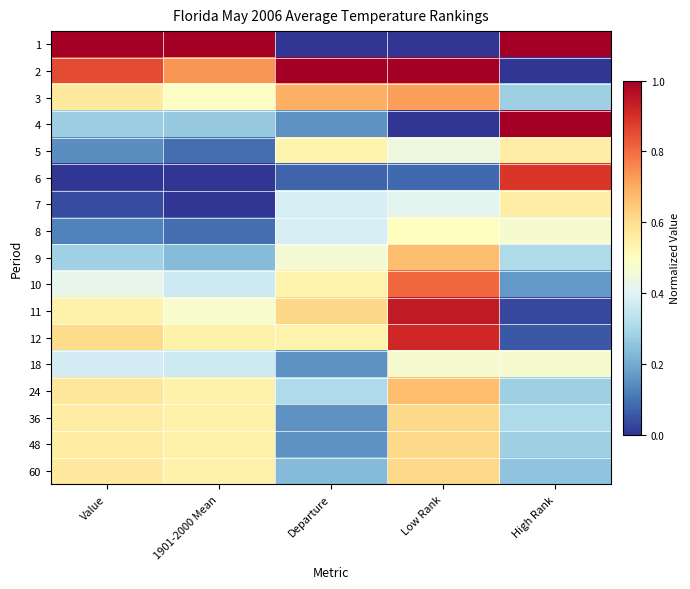

Reading right to left, list all the values displayed in this chart.

1: High Rank=1.0	Low Rank=0.0	Departure=0.0	1901-2000 Mean=1.0	Value=1.0
2: High Rank=0.0	Low Rank=1.0	Departure=1.0	1901-2000 Mean=0.7	Value=0.9
3: High Rank=0.3	Low Rank=0.7	Departure=0.7	1901-2000 Mean=0.5	Value=0.6
4: High Rank=1.0	Low Rank=0.0	Departure=0.2	1901-2000 Mean=0.3	Value=0.3
5: High Rank=0.6	Low Rank=0.4	Departure=0.5	1901-2000 Mean=0.1	Value=0.1
6: High Rank=0.9	Low Rank=0.1	Departure=0.1	1901-2000 Mean=0.0	Value=0.0
7: High Rank=0.6	Low Rank=0.4	Departure=0.4	1901-2000 Mean=0.0	Value=0.0
8: High Rank=0.5	Low Rank=0.5	Departure=0.4	1901-2000 Mean=0.1	Value=0.1
9: High Rank=0.3	Low Rank=0.7	Departure=0.5	1901-2000 Mean=0.2	Value=0.3
10: High Rank=0.2	Low Rank=0.8	Departure=0.5	1901-2000 Mean=0.4	Value=0.4
11: High Rank=0.0	Low Rank=0.9	Departure=0.6	1901-2000 Mean=0.5	Value=0.5
12: High Rank=0.1	Low Rank=0.9	Departure=0.5	1901-2000 Mean=0.5	Value=0.6
18: High Rank=0.5	Low Rank=0.5	Departure=0.2	1901-2000 Mean=0.4	Value=0.4
24: High Rank=0.3	Low Rank=0.7	Departure=0.3	1901-2000 Mean=0.5	Value=0.6
36: High Rank=0.3	Low Rank=0.6	Departure=0.2	1901-2000 Mean=0.5	Value=0.6
48: High Rank=0.3	Low Rank=0.6	Departure=0.2	1901-2000 Mean=0.5	Value=0.6
60: High Rank=0.2	Low Rank=0.6	Departure=0.2	1901-2000 Mean=0.5	Value=0.6